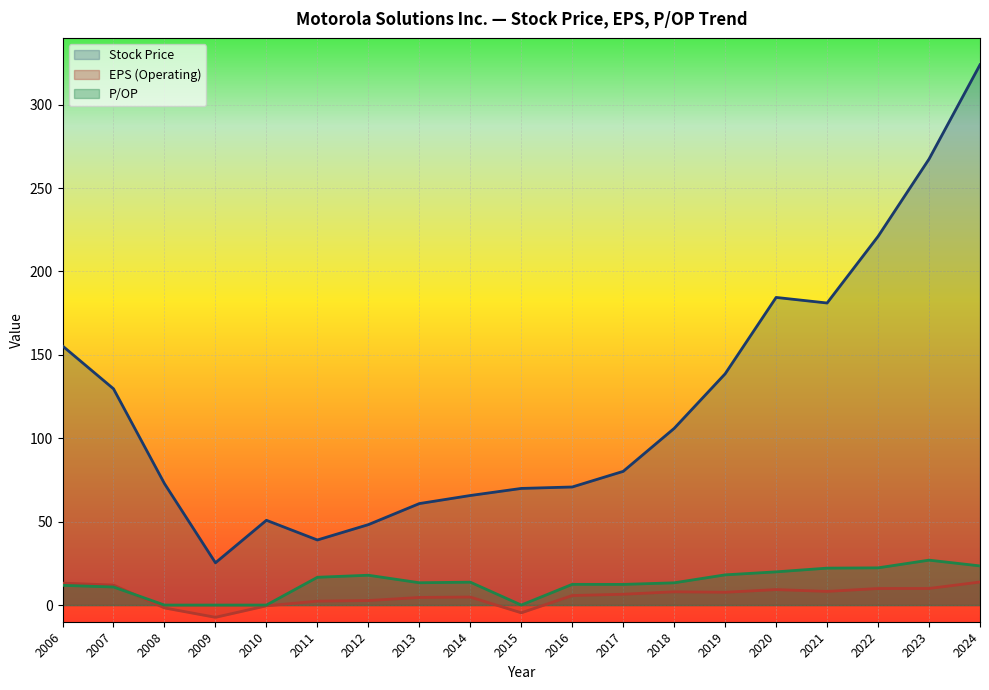

True or false: Stock Price and P/OP cross at least once.

False